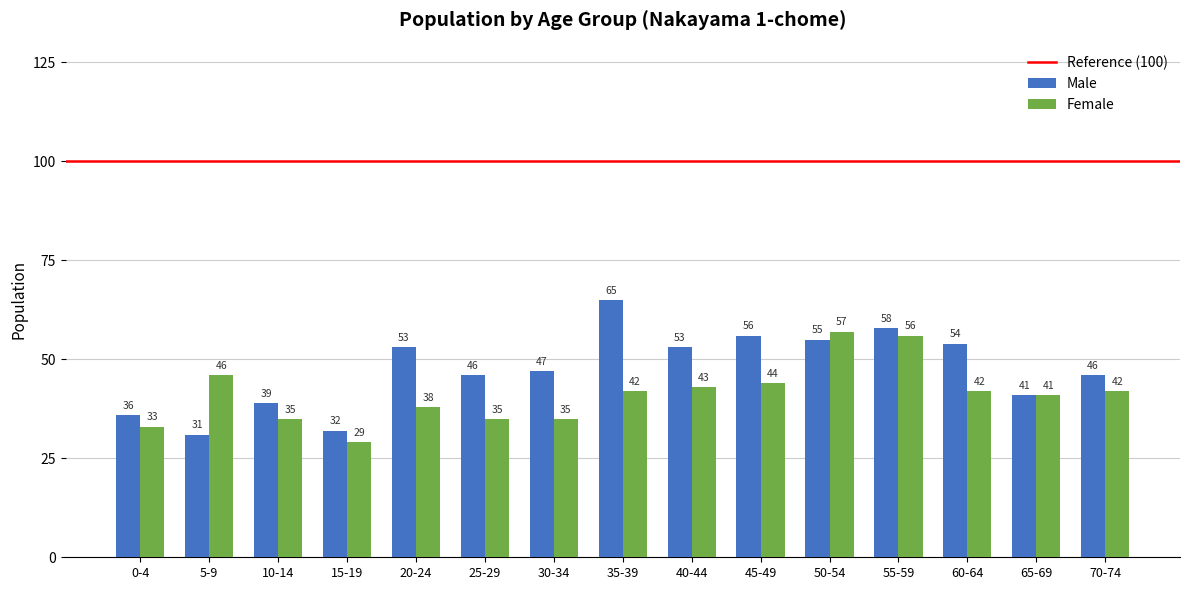

What is the smallest value displayed?

29